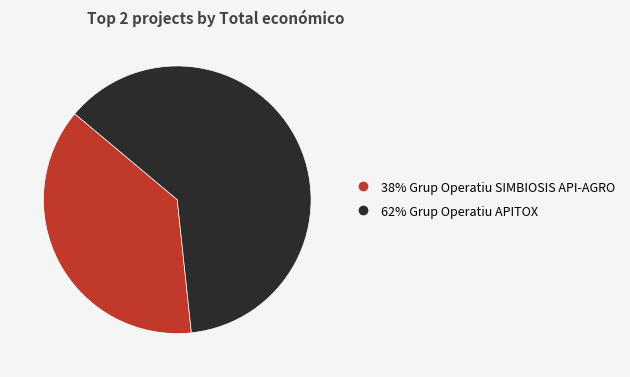

Is there any slice that represents more than half of the pie?

Yes